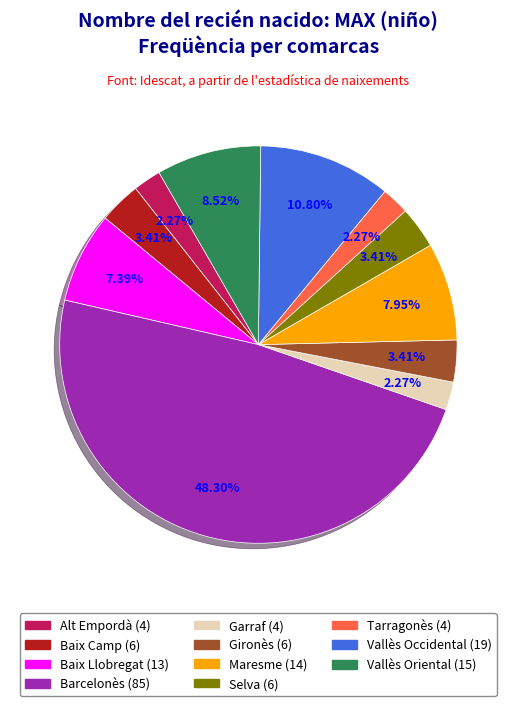

To the nearest percent, what is the difference between the largest and smallest slice percentages?

46%